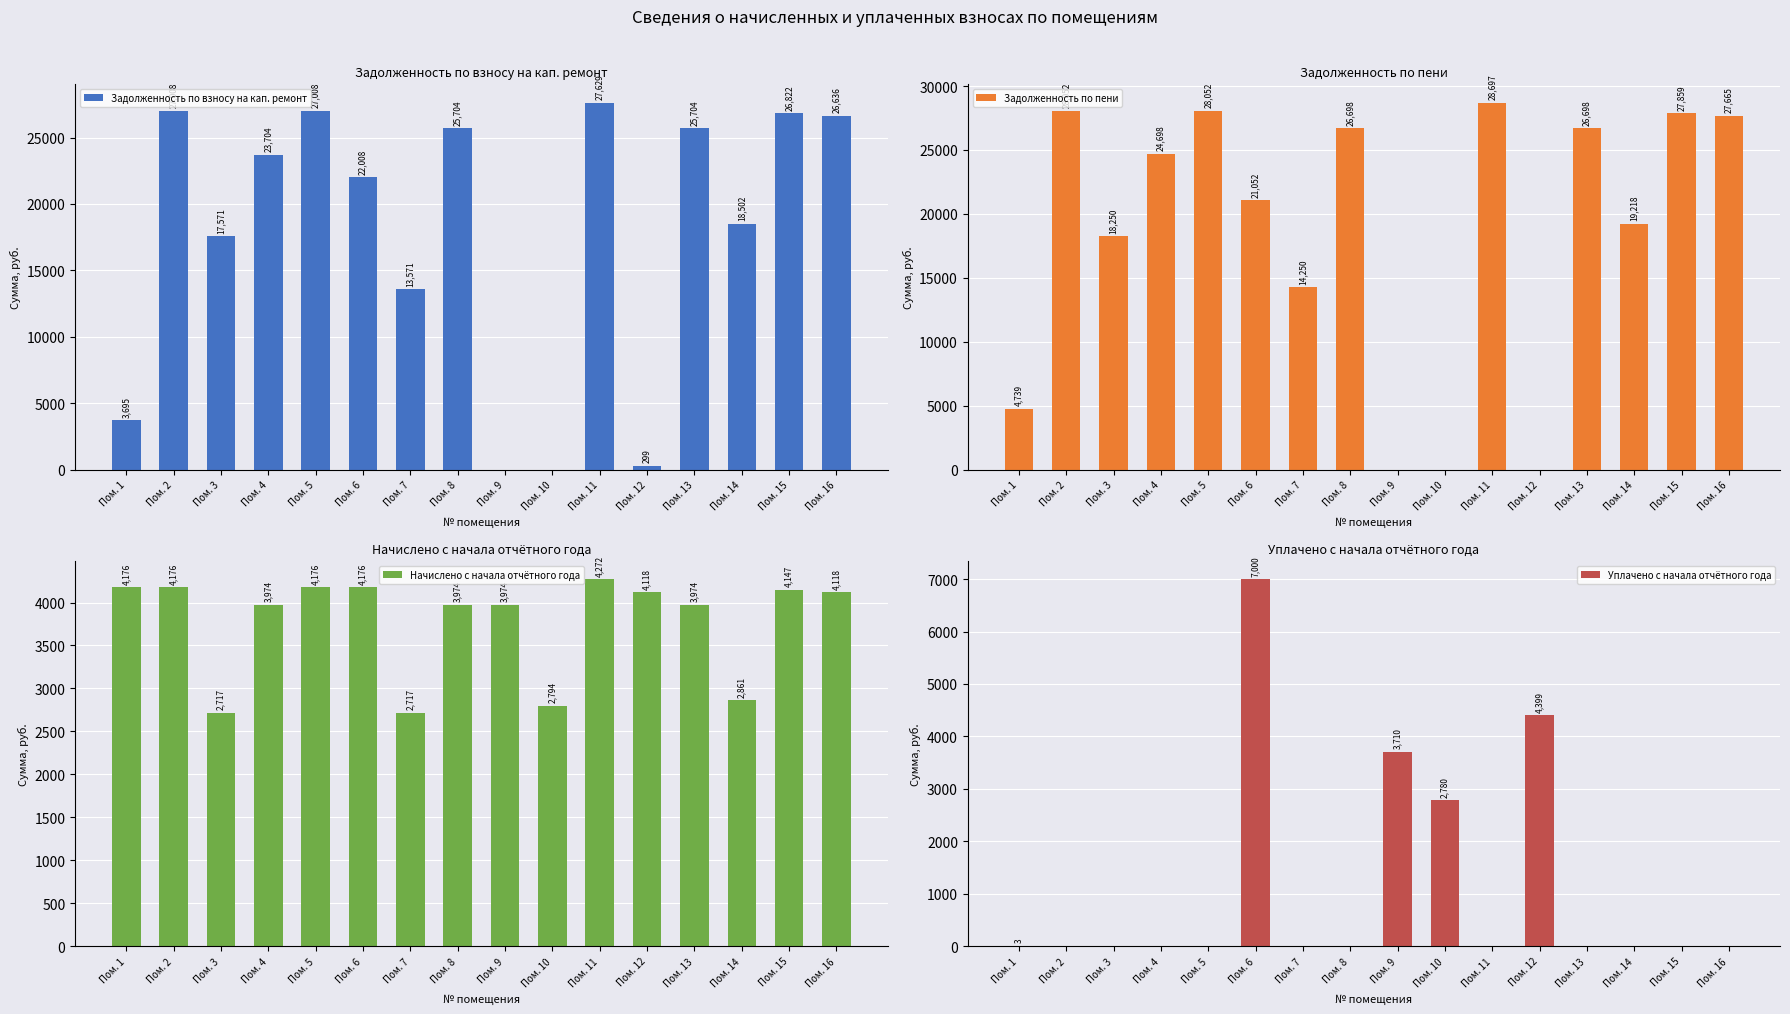

How many bars are there in total?

64